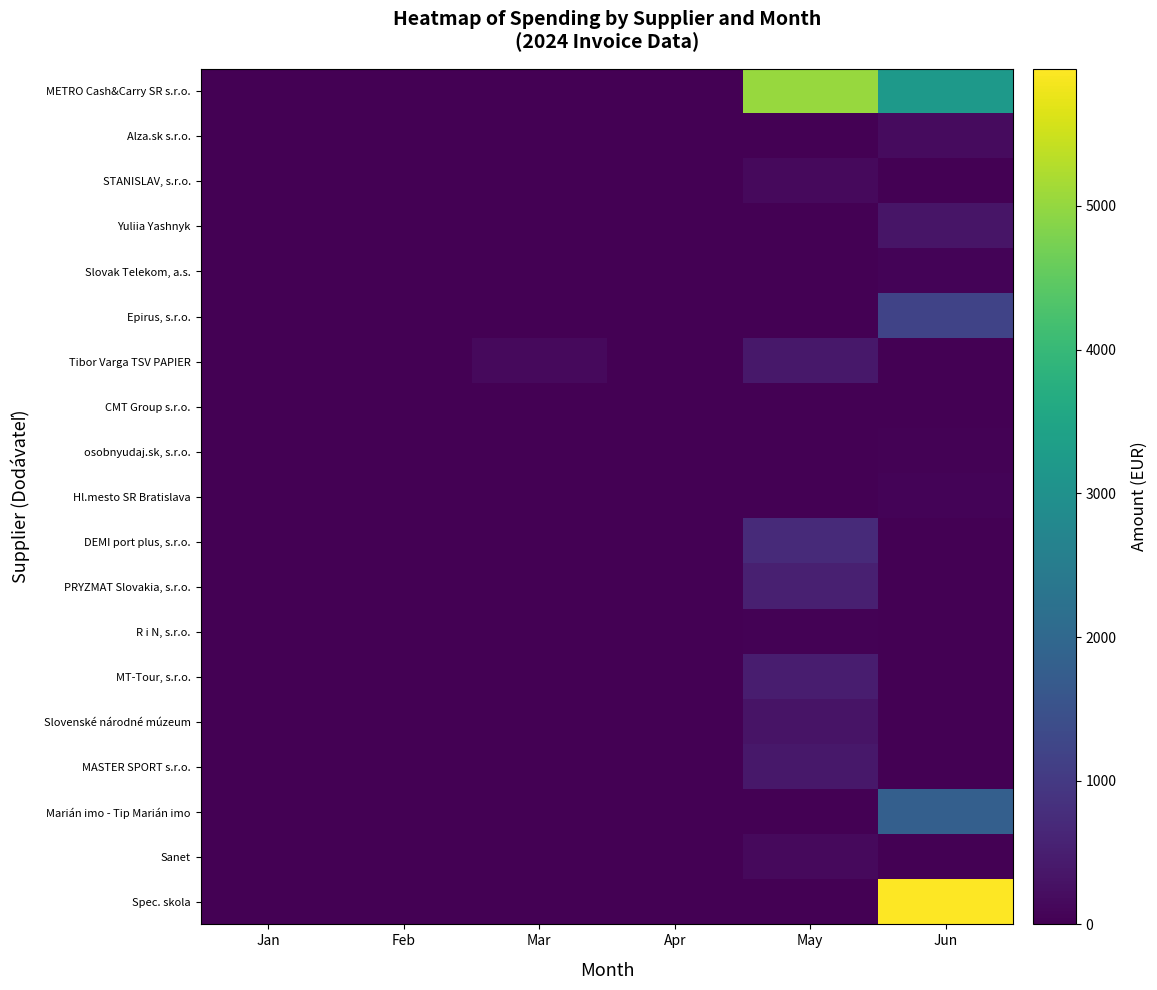

Reading left to right, what are all the values shown in this chart?

METRO Cash&Carry SR s.r.o.: Jan=0.0	Feb=0.0	Mar=0.0	Apr=0.0	May=5043.2	Jun=3204.3
Alza.sk s.r.o.: Jan=0.0	Feb=0.0	Mar=0.0	Apr=0.0	May=0.0	Jun=182.7
STANISLAV, s.r.o.: Jan=0.0	Feb=0.0	Mar=0.0	Apr=0.0	May=156.8	Jun=0.0
Yuliia Yashnyk: Jan=0.0	Feb=0.0	Mar=0.0	Apr=0.0	May=0.0	Jun=333.0
Slovak Telekom, a.s.: Jan=0.0	Feb=0.0	Mar=0.0	Apr=0.0	May=0.0	Jun=56.2
Epirus, s.r.o.: Jan=0.0	Feb=0.0	Mar=0.0	Apr=0.0	May=0.0	Jun=1196.9
Tibor Varga TSV PAPIER: Jan=0.0	Feb=0.0	Mar=154.3	Apr=0.0	May=384.5	Jun=0.0
CMT Group s.r.o.: Jan=0.0	Feb=0.0	Mar=0.0	Apr=0.0	May=0.0	Jun=12.0
osobnyudaj.sk, s.r.o.: Jan=0.0	Feb=0.0	Mar=0.0	Apr=0.0	May=0.0	Jun=42.0
Hl.mesto SR Bratislava: Jan=0.0	Feb=0.0	Mar=0.0	Apr=0.0	May=0.0	Jun=58.5
DEMI port plus, s.r.o.: Jan=0.0	Feb=0.0	Mar=0.0	Apr=0.0	May=712.2	Jun=0.0
PRYZMAT Slovakia, s.r.o.: Jan=0.0	Feb=0.0	Mar=0.0	Apr=0.0	May=513.6	Jun=0.0
R i N, s.r.o.: Jan=0.0	Feb=0.0	Mar=0.0	Apr=0.0	May=35.8	Jun=0.0
MT-Tour, s.r.o.: Jan=0.0	Feb=0.0	Mar=0.0	Apr=0.0	May=470.0	Jun=0.0
Slovenské národné múzeum: Jan=0.0	Feb=0.0	Mar=0.0	Apr=0.0	May=315.0	Jun=0.0
MASTER SPORT s.r.o.: Jan=0.0	Feb=0.0	Mar=0.0	Apr=0.0	May=389.4	Jun=0.0
Marián imo - Tip Marián imo: Jan=0.0	Feb=0.0	Mar=0.0	Apr=0.0	May=0.0	Jun=1800.0
Sanet: Jan=0.0	Feb=0.0	Mar=0.0	Apr=0.0	May=150.0	Jun=0.0
Spec. skola: Jan=0.0	Feb=0.0	Mar=0.0	Apr=0.0	May=0.0	Jun=5954.0